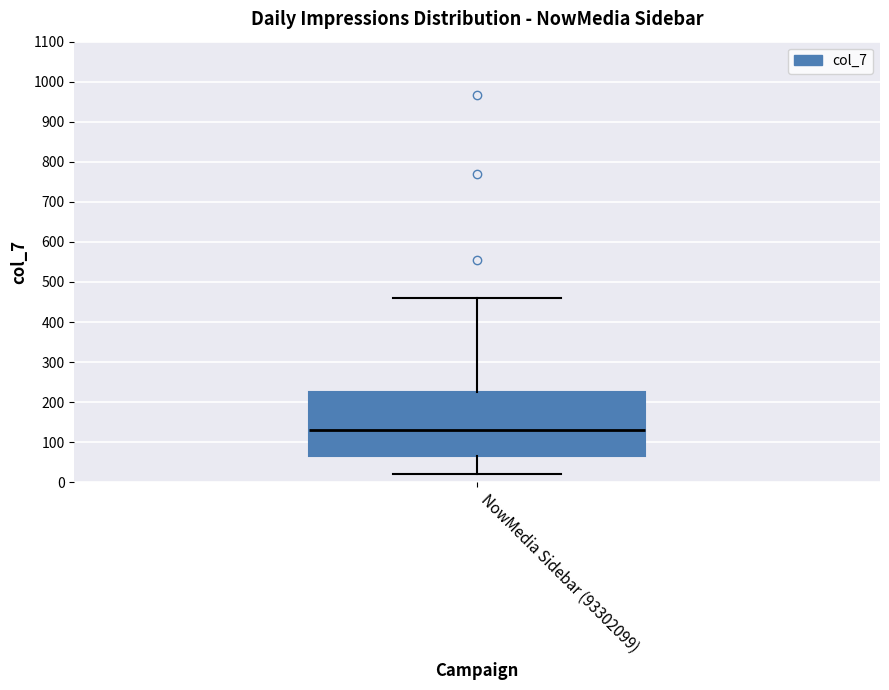

Where does the lower whisker of the box for NowMedia Sidebar (93302099) end on the y-axis? The values are not printed on the chart, so give them approximately, as read against the axis.

20